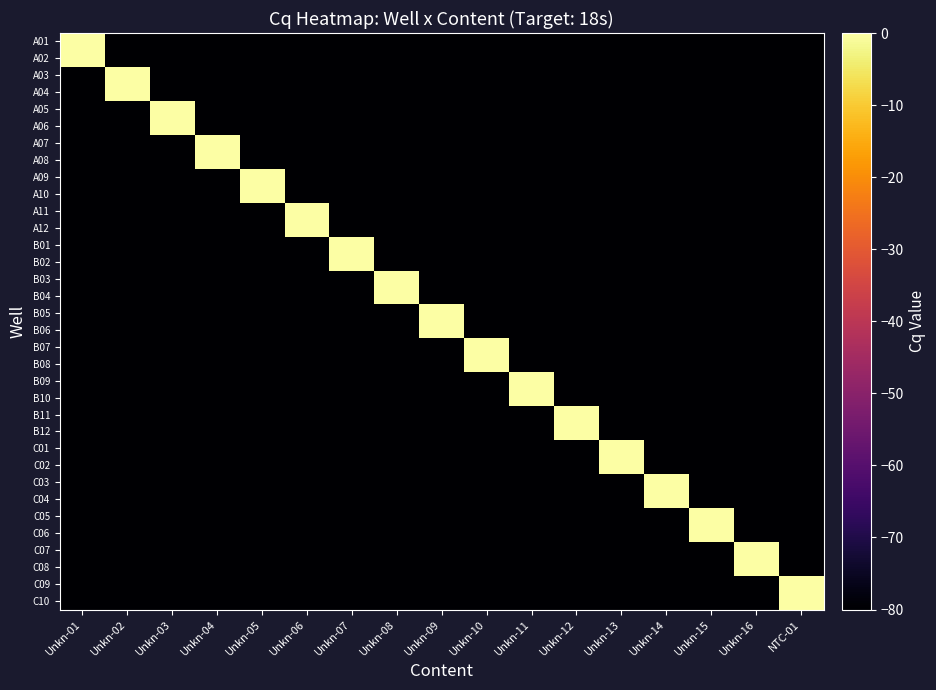

How many distinct data groups are displayed?

34